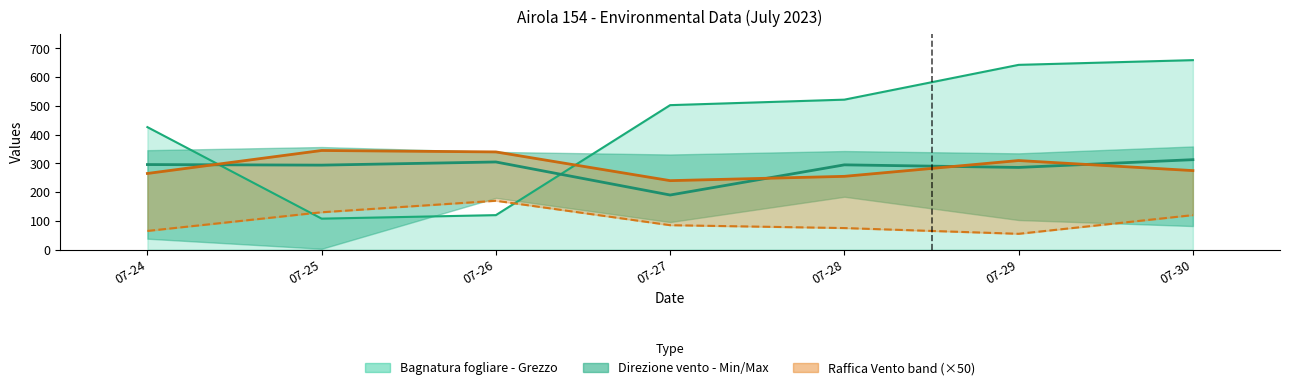

What is the highest value of the Raffica Vento - Max series?

345.0